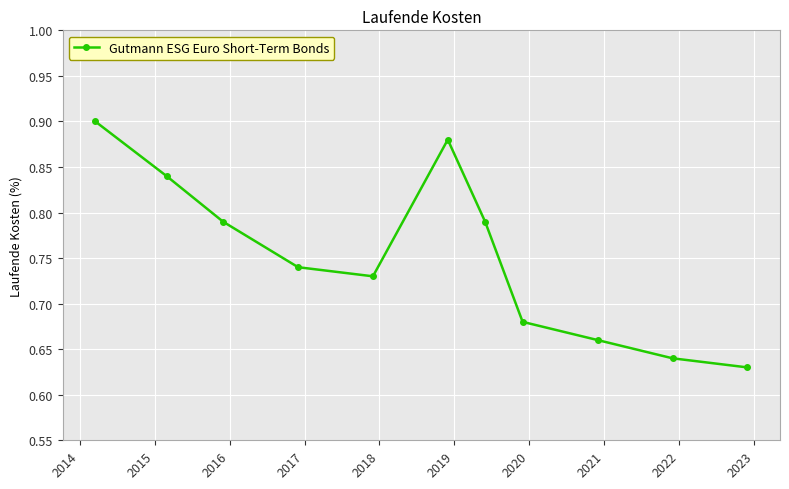

What is the difference between the maximum and minimum values?

0.3